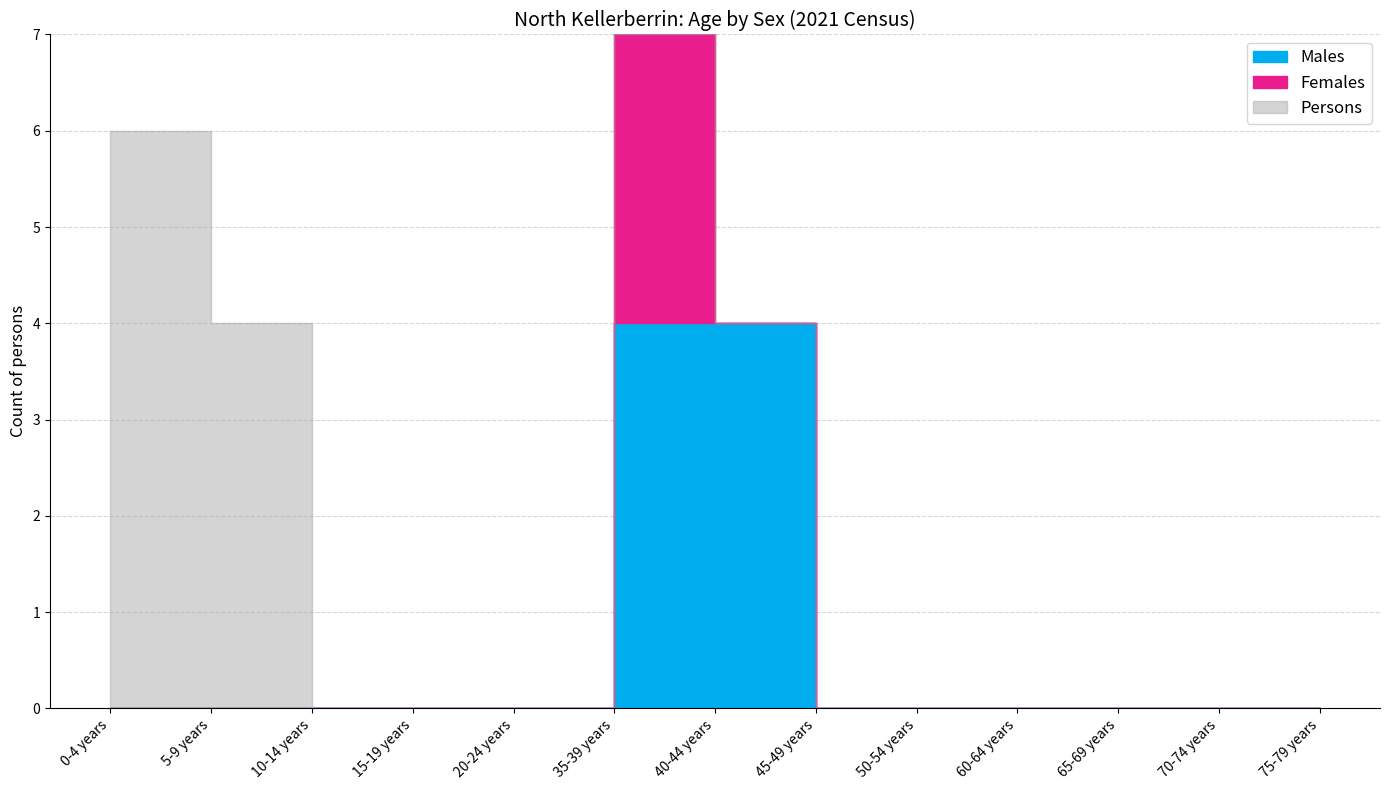

The value of Males at 60-64 years is 2. True or false?

False